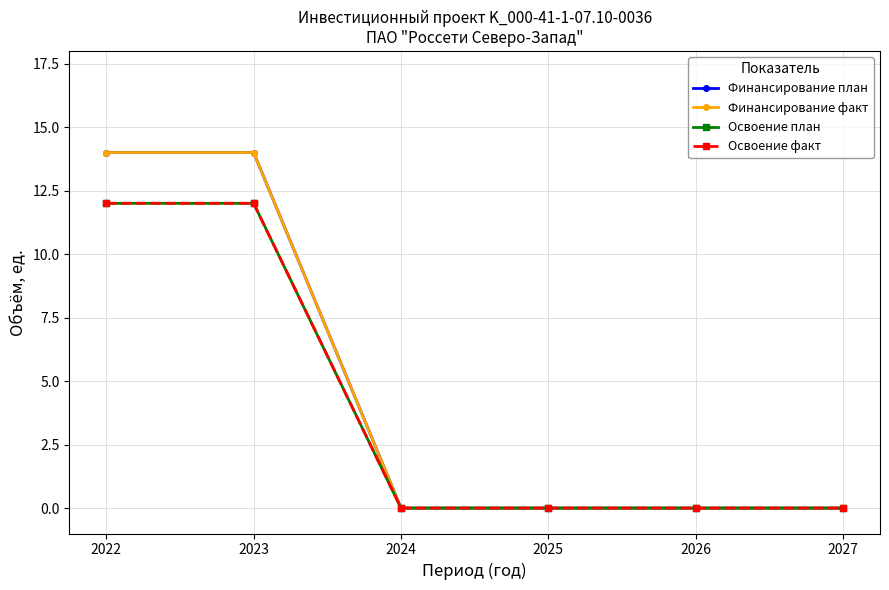

What is the greatest value displayed?

14